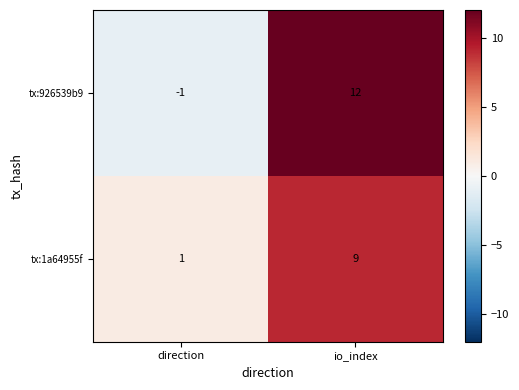

The value of tx:926539b9 at io_index is 12. True or false?

True